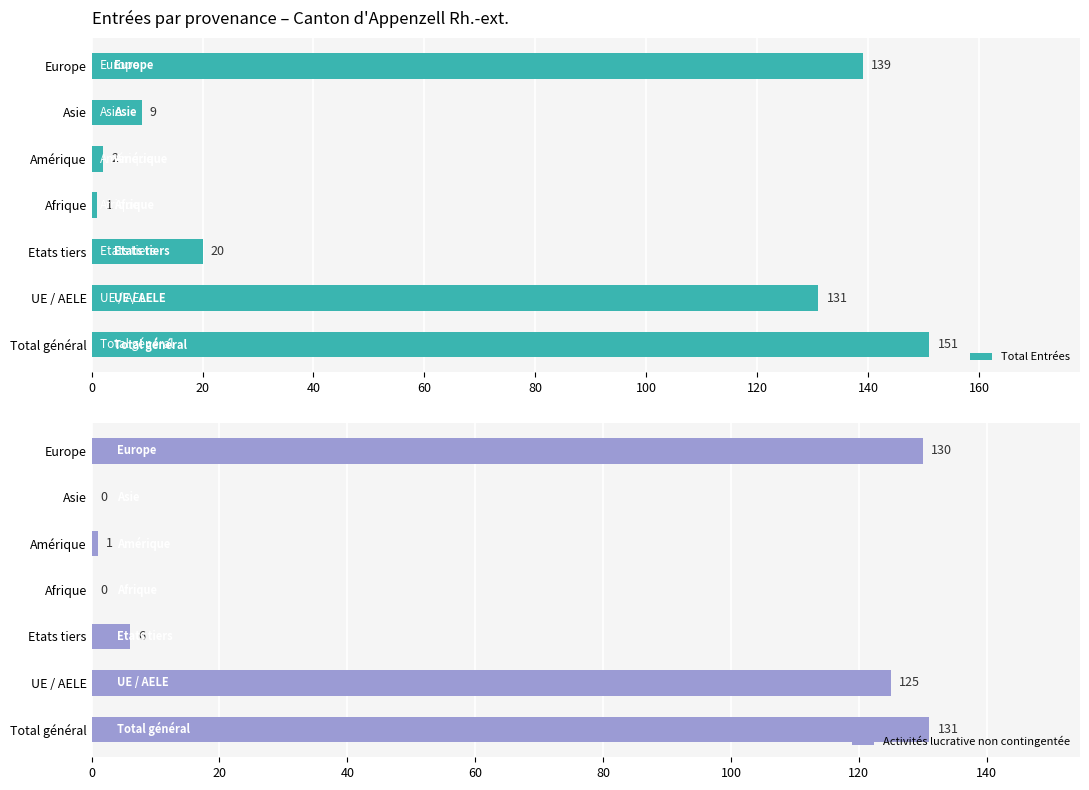

How many bars are there in each group?

2